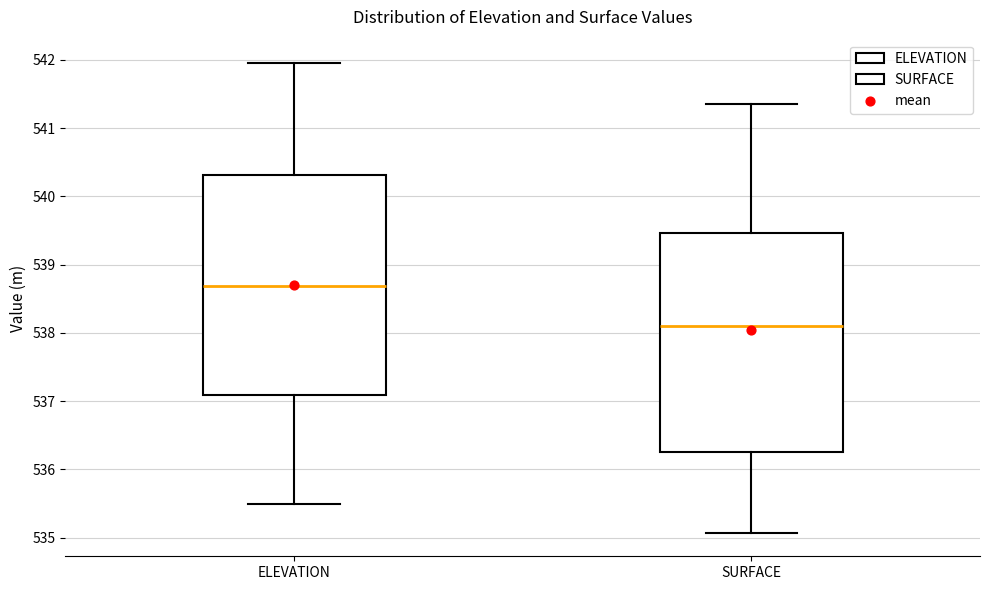

Reading left to right, transcribe this box plot: for each box, give where its median line is, the range the box spans, and where its two whiskers end, as read against the y-axis. The values are not printed on the chart, so give them approximately, as read against the axis.

ELEVATION: median 538.7, box 537.1 to 540.3, whiskers 535.5 to 542.0
SURFACE: median 538.1, box 536.3 to 539.5, whiskers 535.1 to 541.4